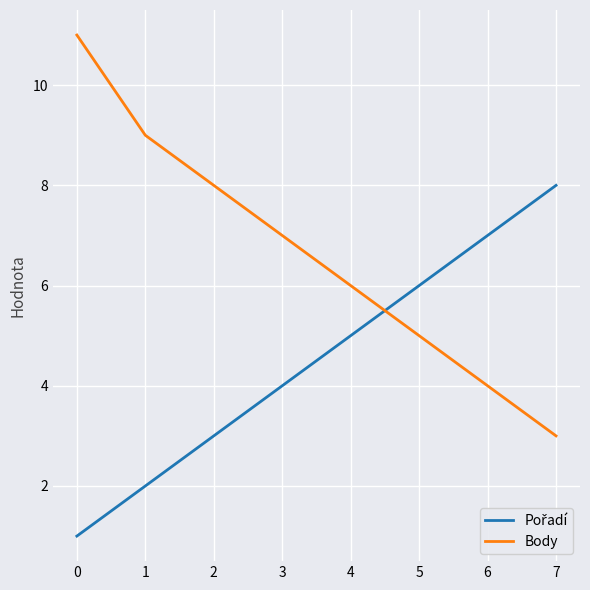

What is the difference between the maximum and minimum values in the Body series?

8